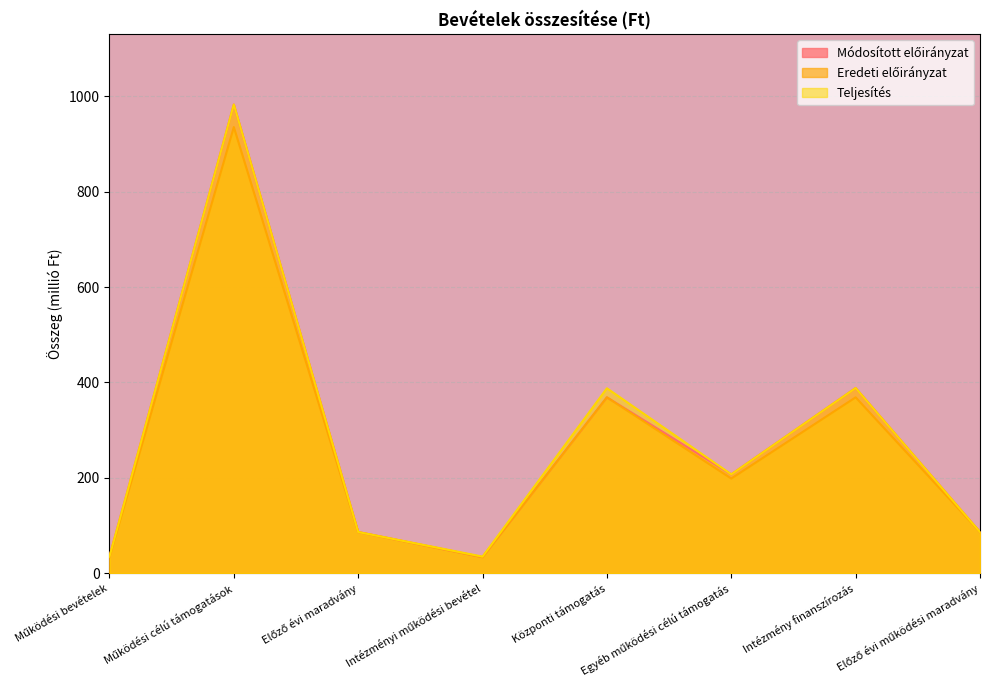

True or false: Teljesítés and Eredeti előirányzat cross at least once.

False